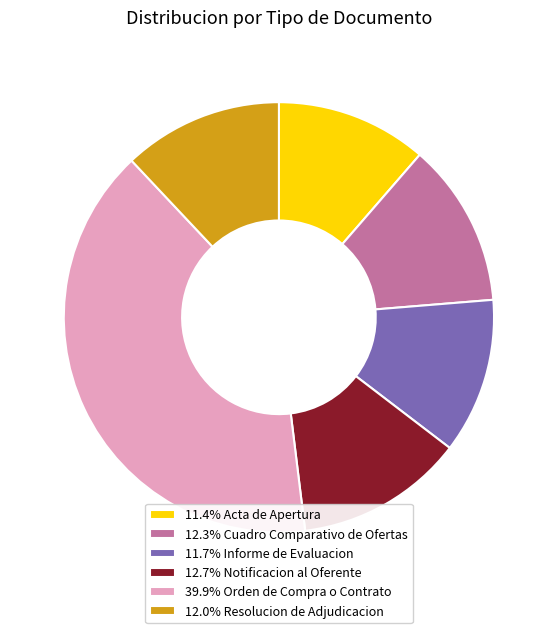

Is there a majority slice in this chart?

No